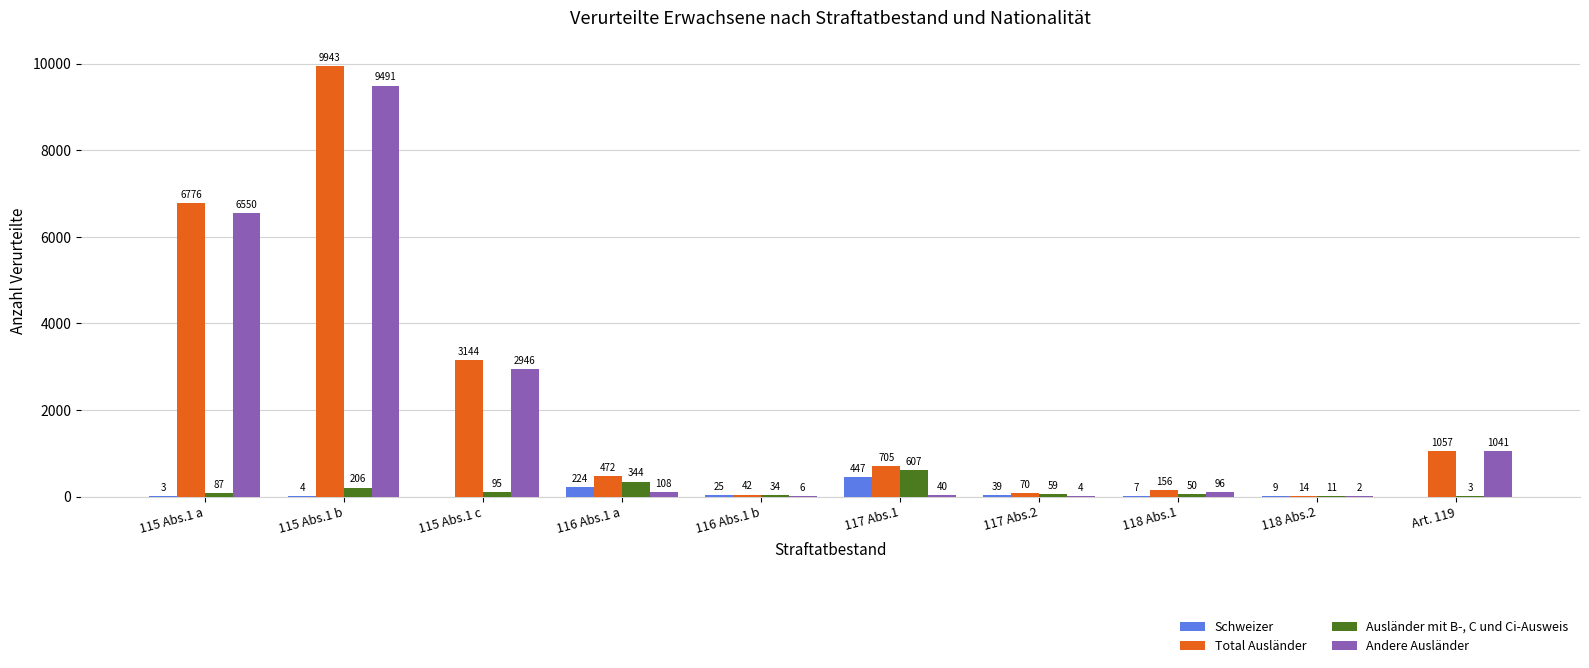

What is the approximate value of Ausländer mit B-, C und Ci-Ausweis at 115 Abs.1 b, to the nearest 50?

200